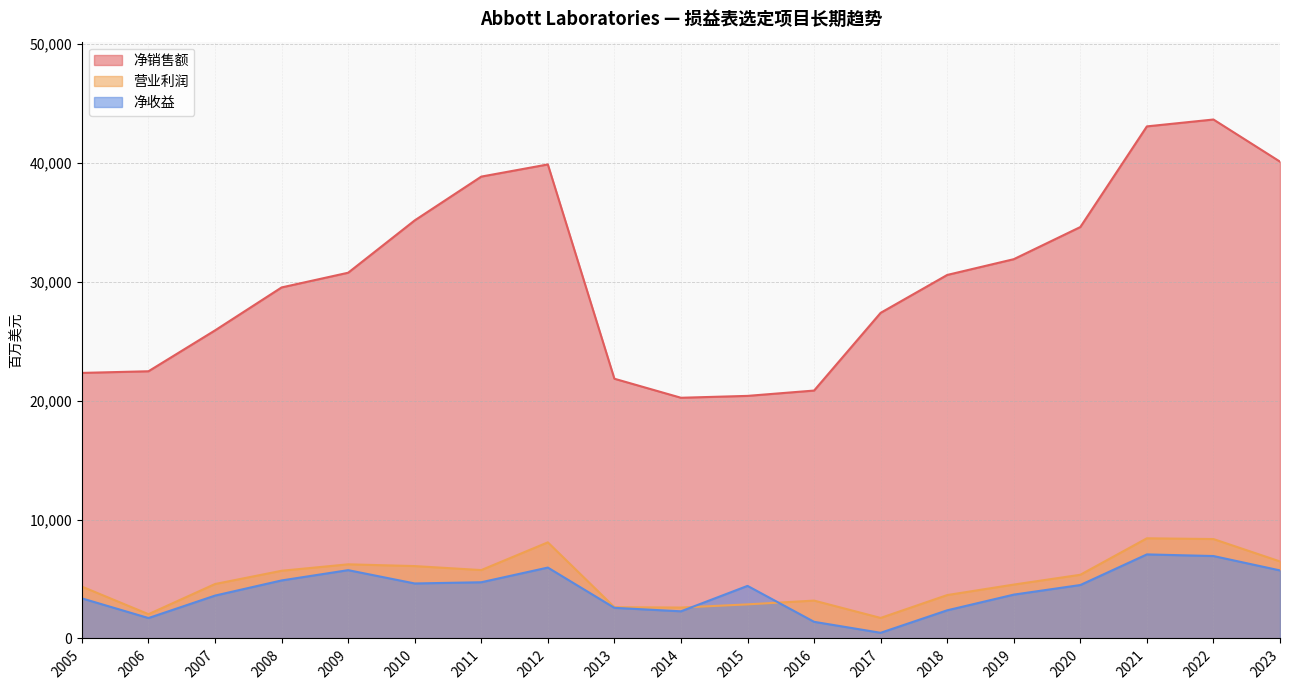

What is the difference between the maximum and second lowest values in the 净收益 series?

5671